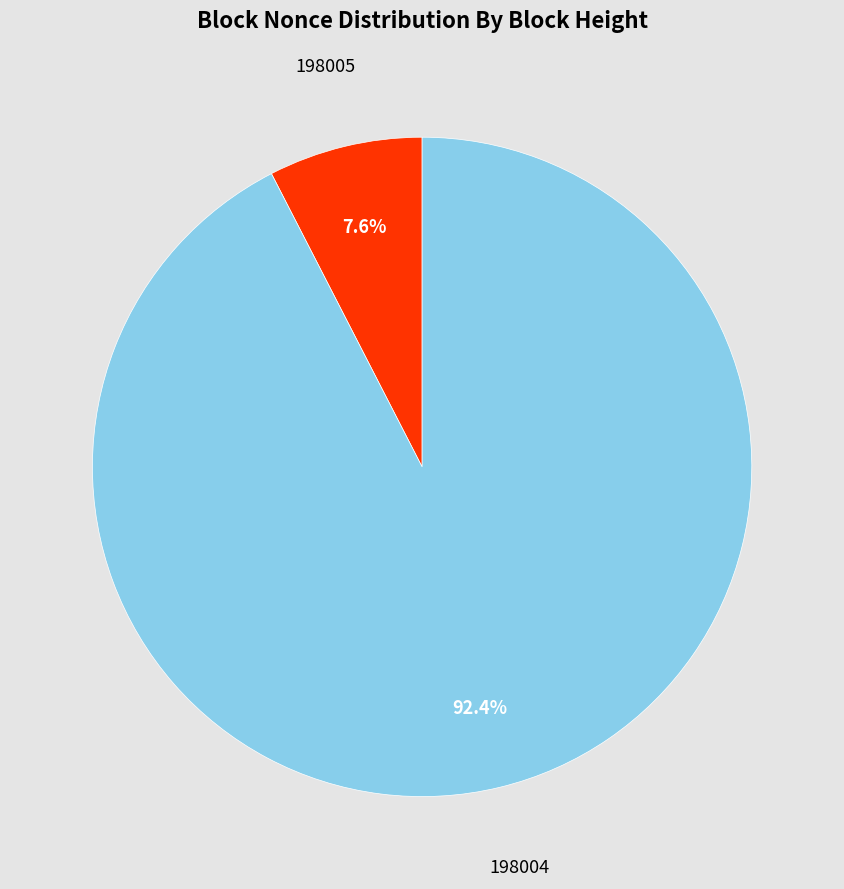

The 198005 slice represents 14% of the pie. True or false?

False